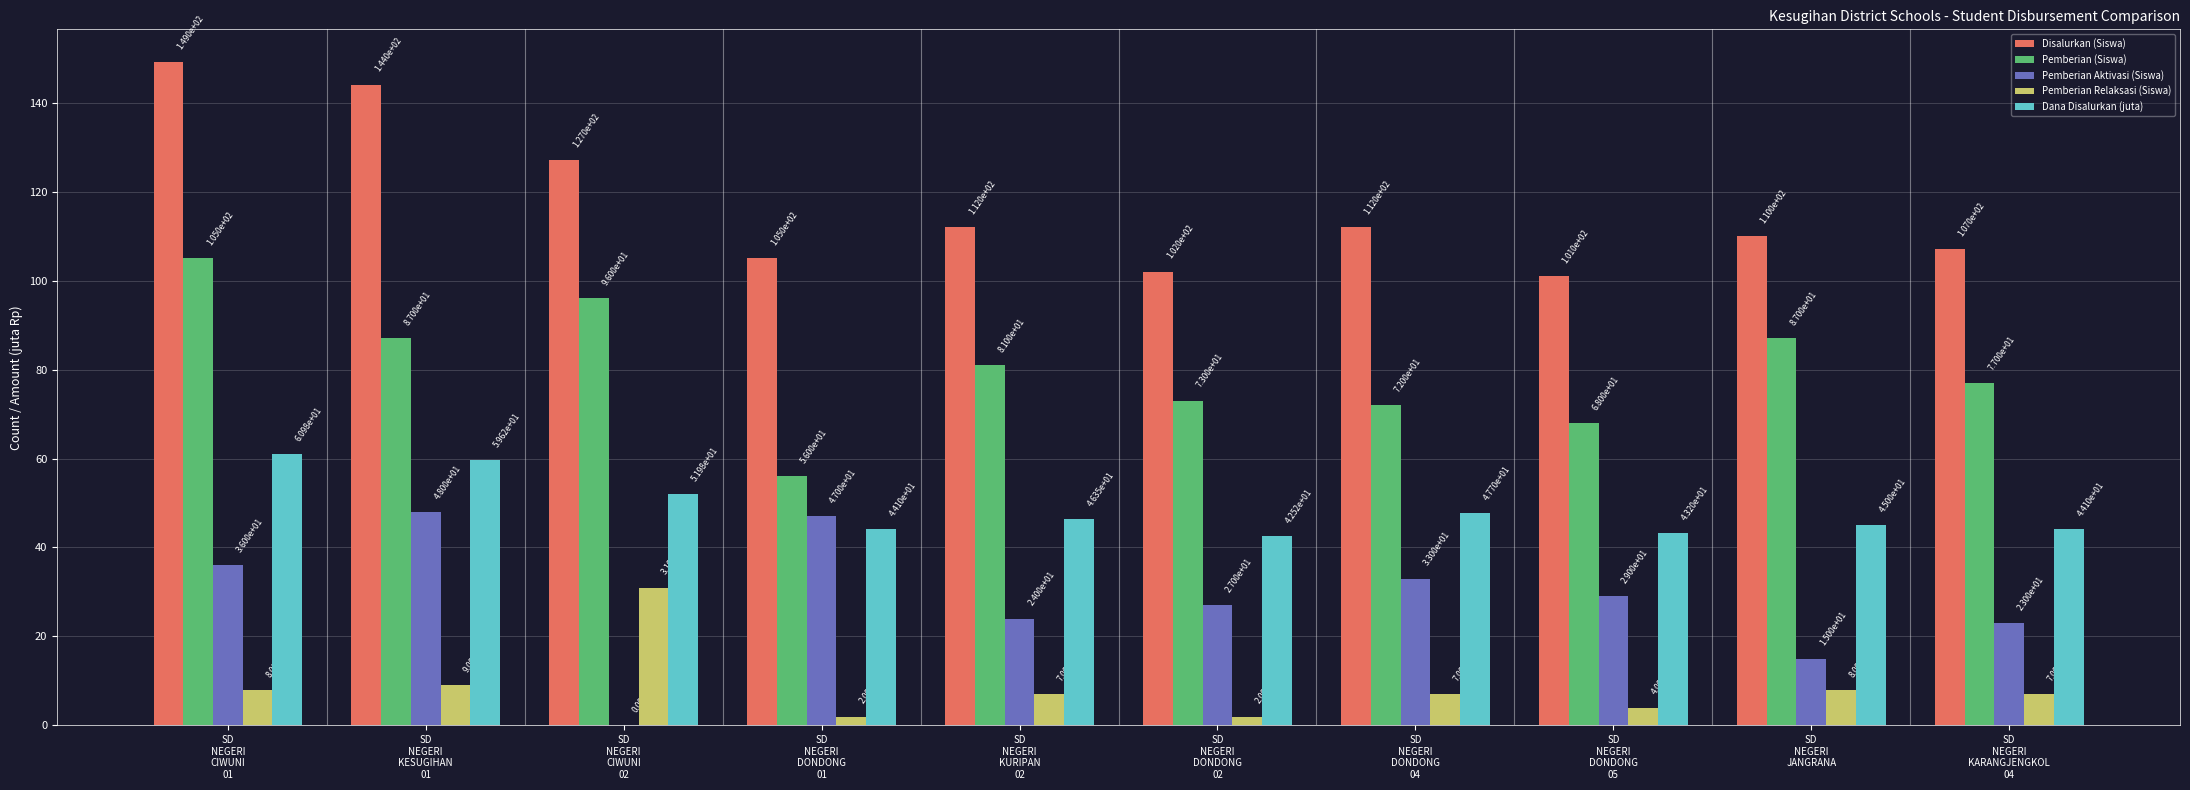

Reading right to left, list all the values displayed in this chart.

Disalurkan (Siswa): 107.0	110.0	101.0	112.0	102.0	112.0	105.0	127.0	144.0	149.0
Pemberian (Siswa): 77.0	87.0	68.0	72.0	73.0	81.0	56.0	96.0	87.0	105.0
Pemberian Aktivasi (Siswa): 23.0	15.0	29.0	33.0	27.0	24.0	47.0	0.0	48.0	36.0
Pemberian Relaksasi (Siswa): 7.0	8.0	4.0	7.0	2.0	7.0	2.0	31.0	9.0	8.0
Dana Disalurkan (juta): 44.1	45.0	43.2	47.7	42.5	46.4	44.1	52.0	59.6	61.0